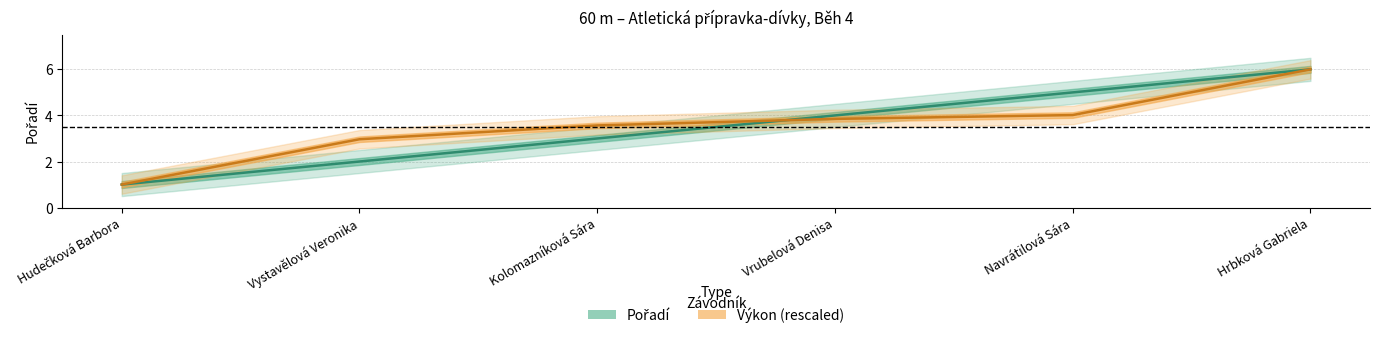

Which series changed the most between Vrubelová Denisa and Navrátilová Sára?

Pořadí